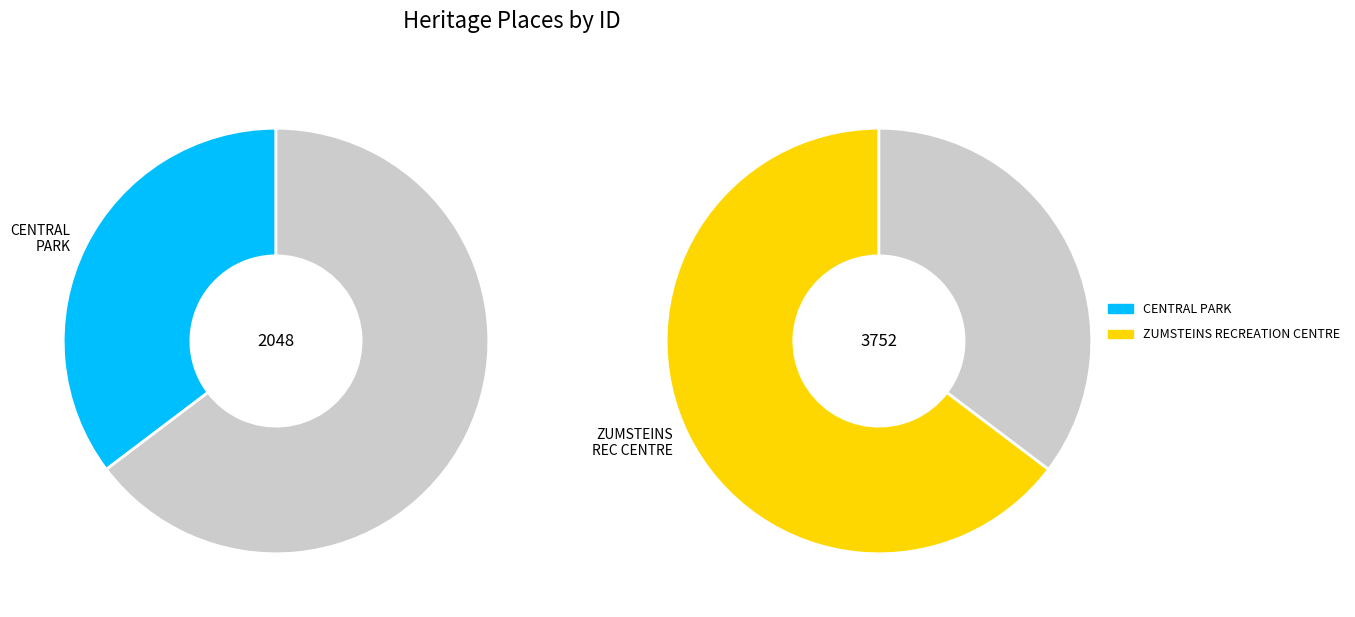

Is the sum of ZUMSTEINS RECREATION CENTRE and CENTRAL PARK greater than half?

Yes